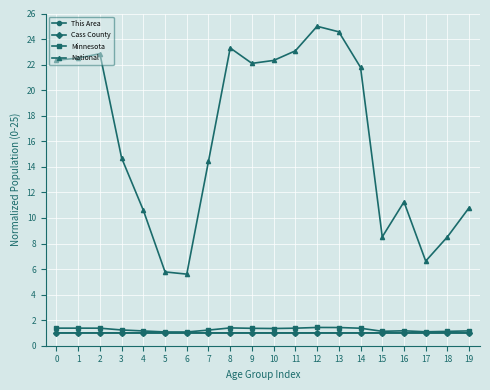

What is the highest value of the Minnesota series?

1.4